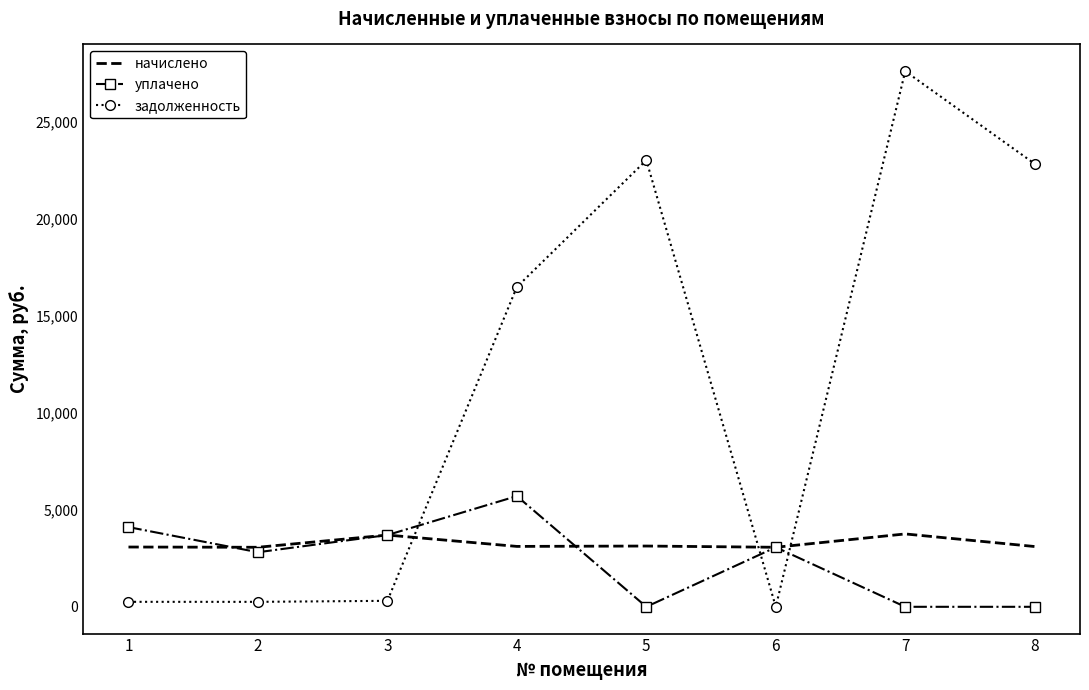

Which series has the largest total across all categories?

задолженность